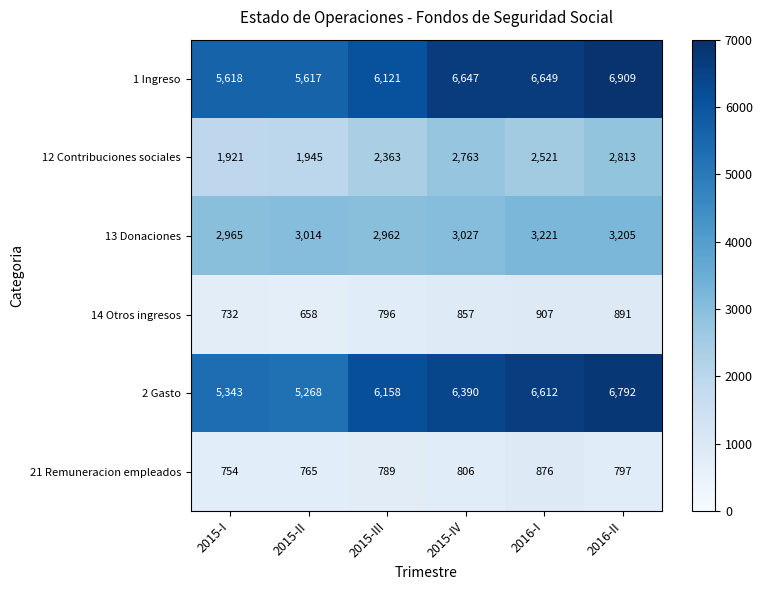

Which series has the largest total across all categories?

1 Ingreso